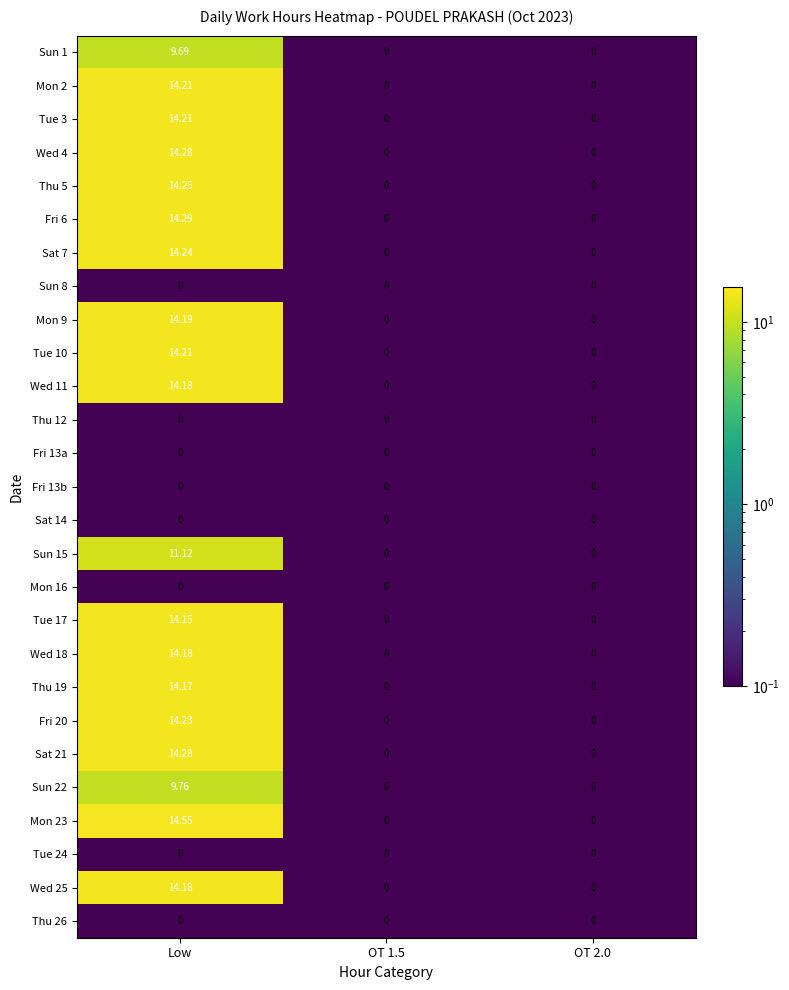

Which series has the largest range (max minus min)?

Mon 23